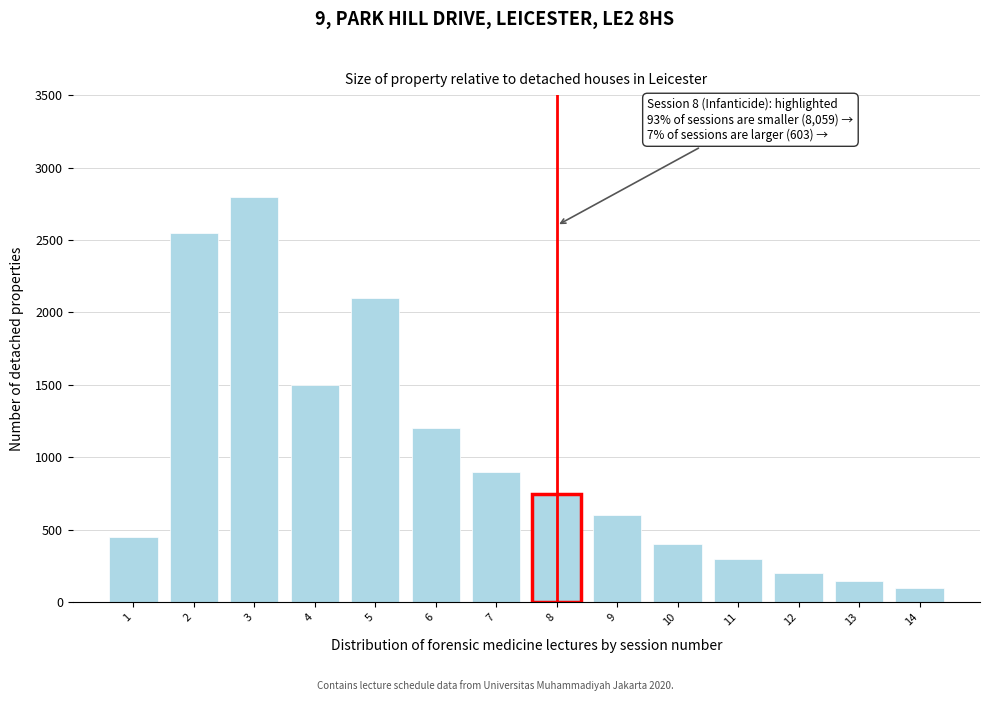

Reading left to right, transcribe all the data shown in this chart.

1=450	2=2550	3=2800	4=1500	5=2100	6=1200	7=900	8=750	9=600	10=400	11=300	12=200	13=150	14=100